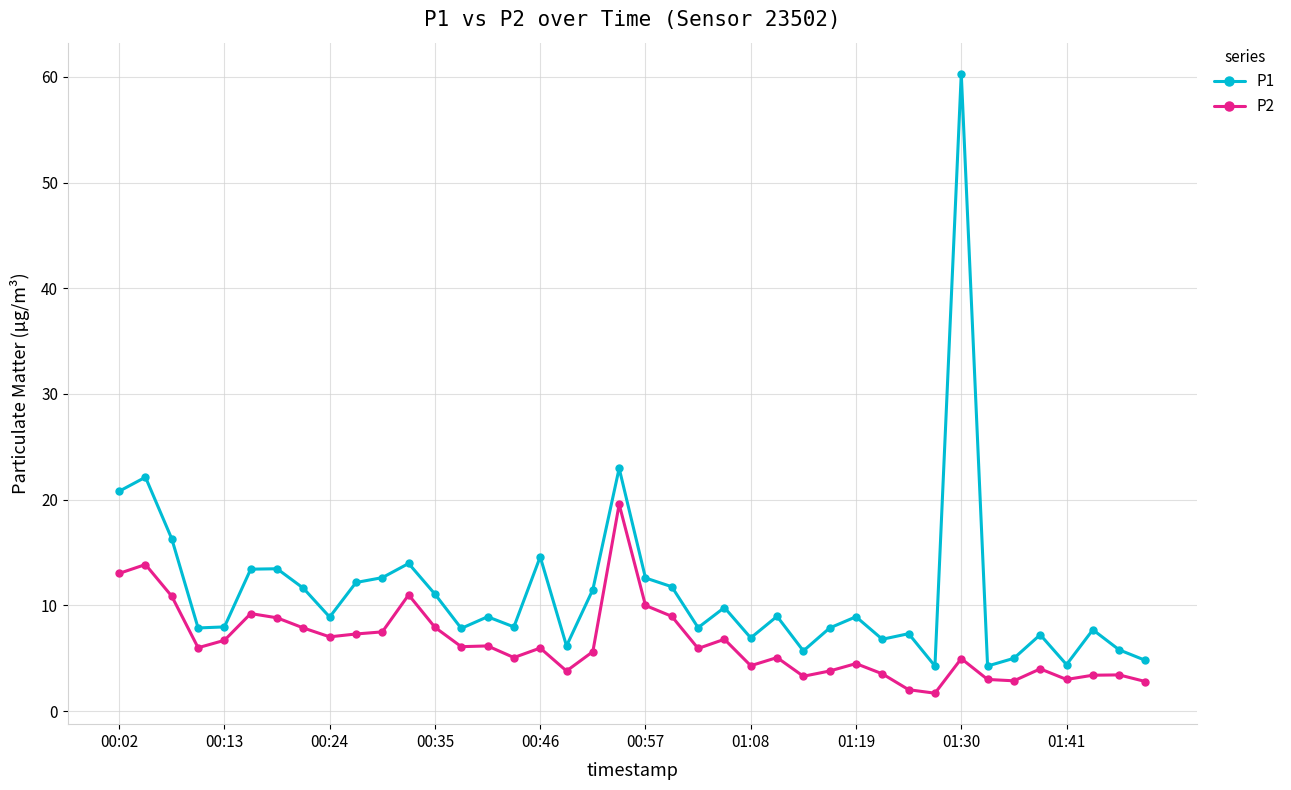

Which series has the largest total across all categories?

P1